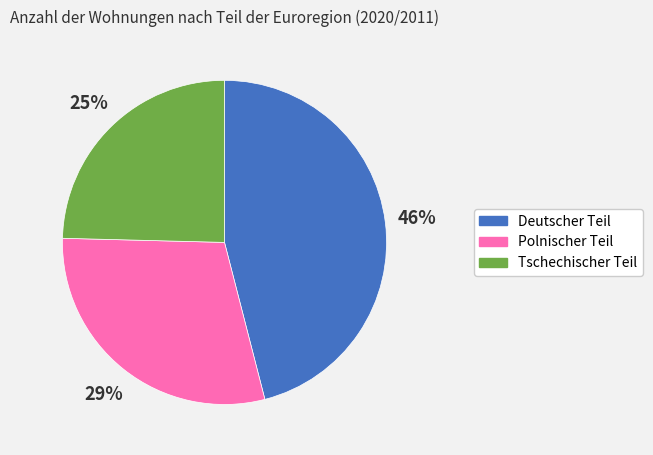

What is the ratio of the value at Polnischer Teil to the value at Deutscher Teil?

0.6